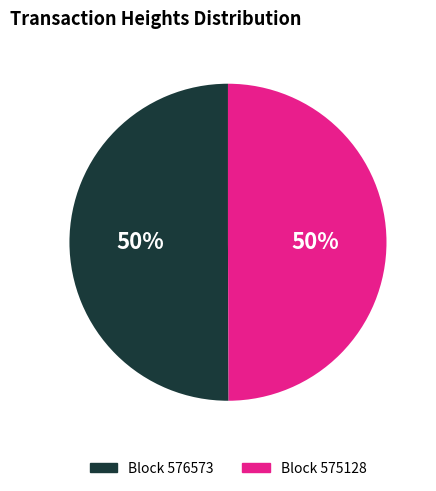

How many segments does this pie chart have?

2